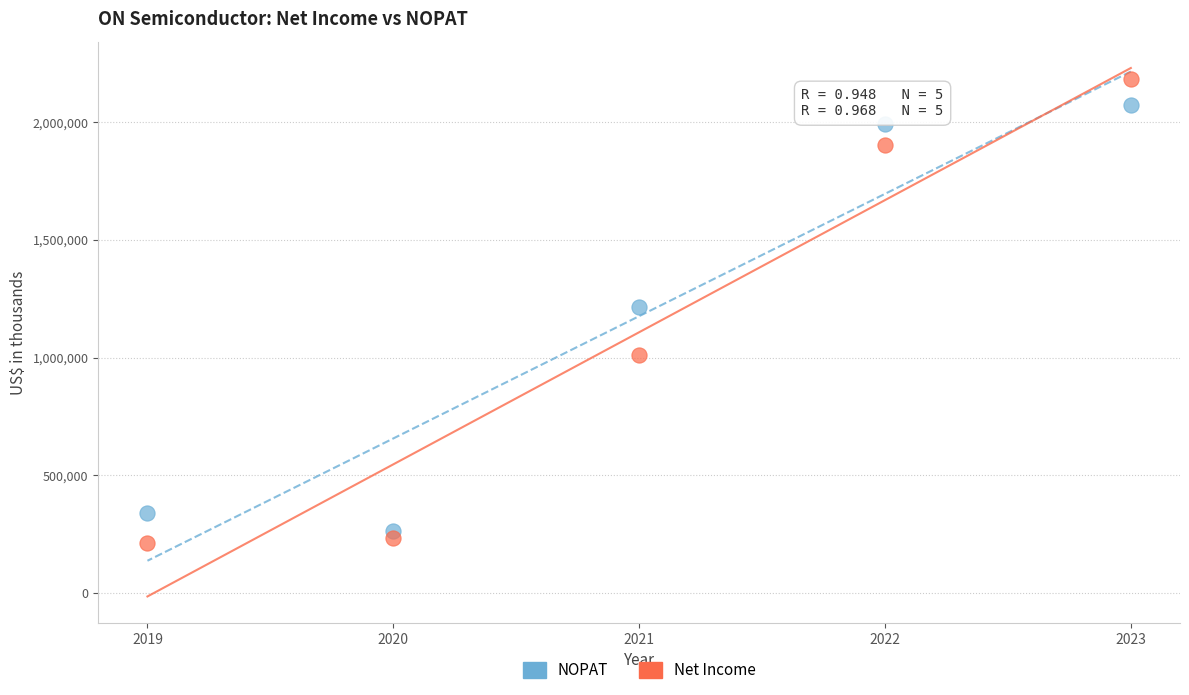

Which series has the largest Y range (max minus min)?

Net Income